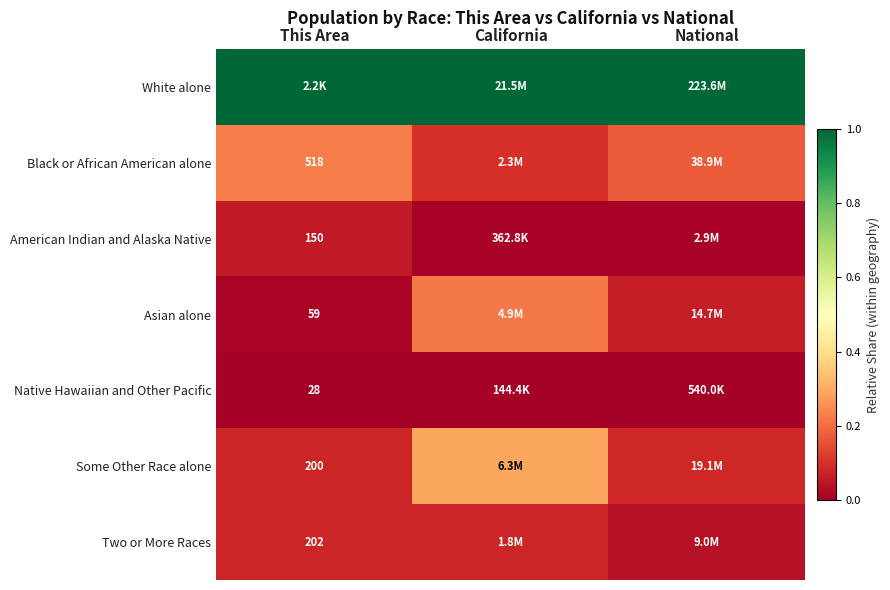

What is the total value across all series at California?

1.7